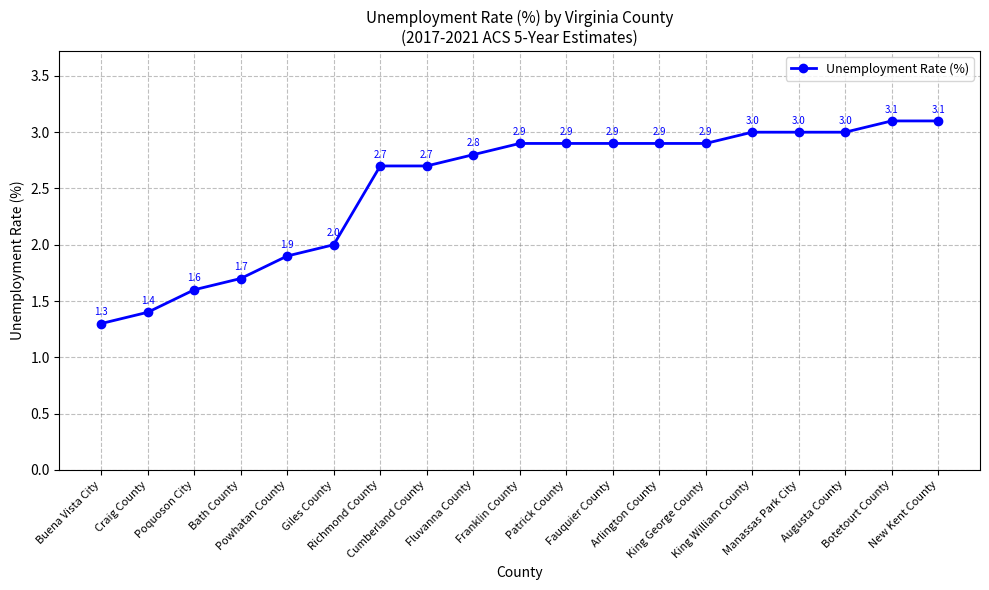

What is the value of the 16th point from the left?

3.0